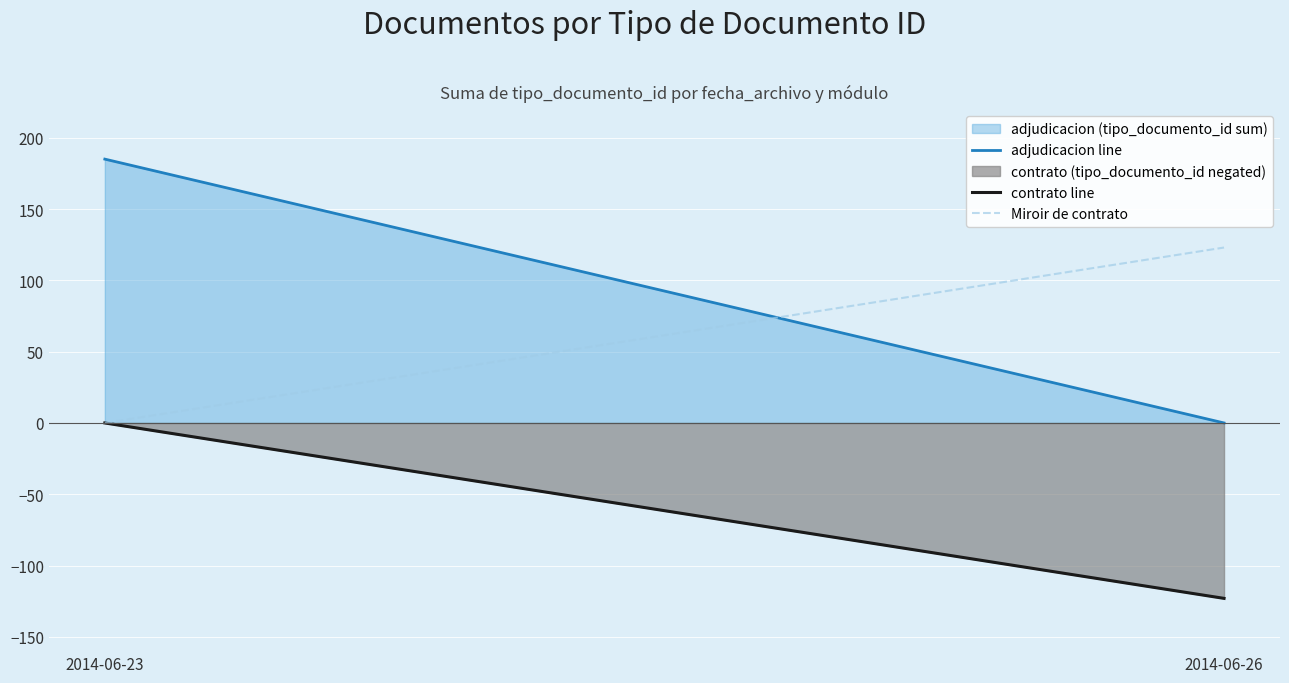

What is the total value across all series at 2014-06-23?

185